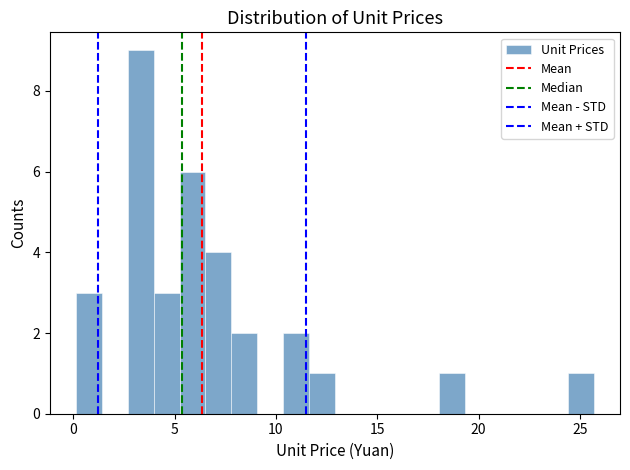

Read against the x-axis, roughly where is the centre of the tallest bar?

3.5